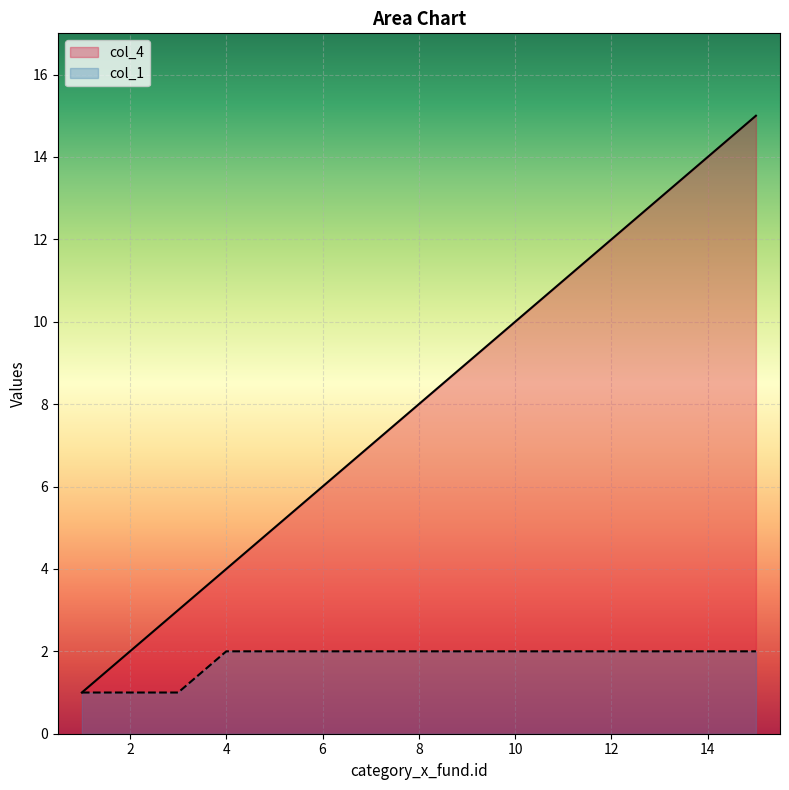

At how many categories does at least one series exceed 5?

10